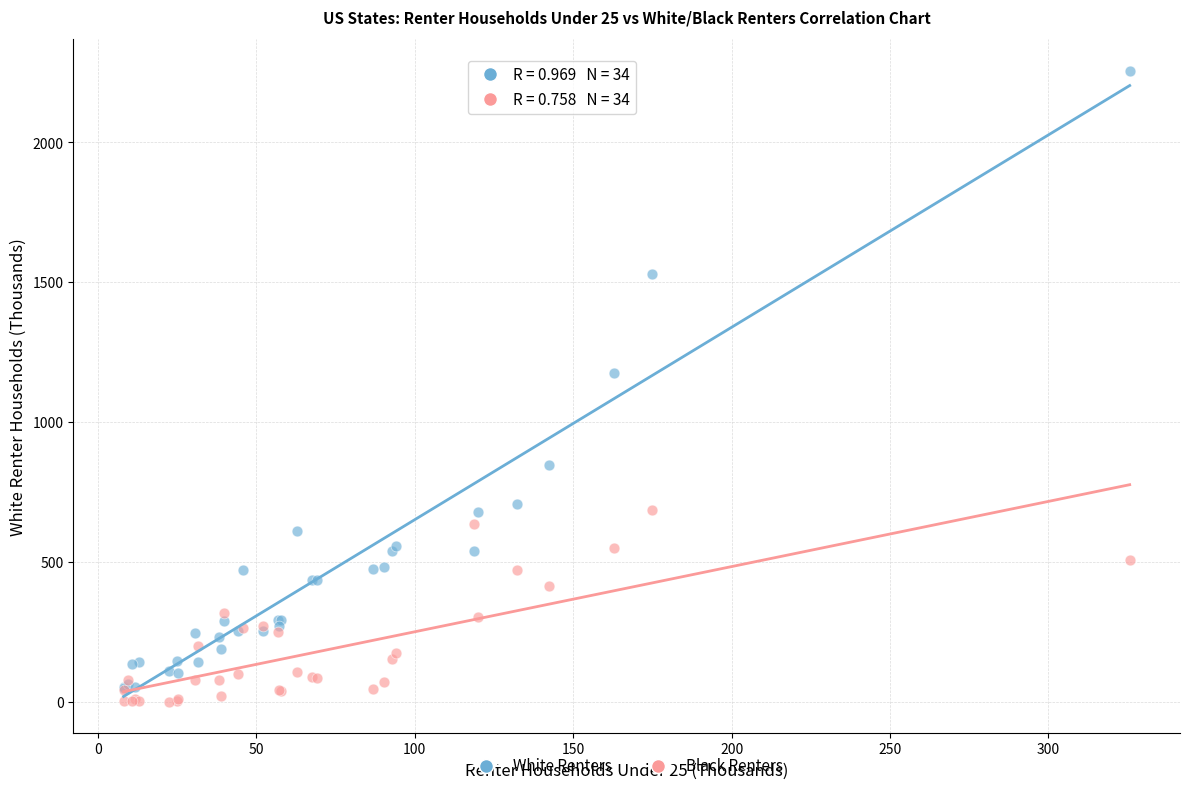

Which series contains the highest Y value?

White Renters